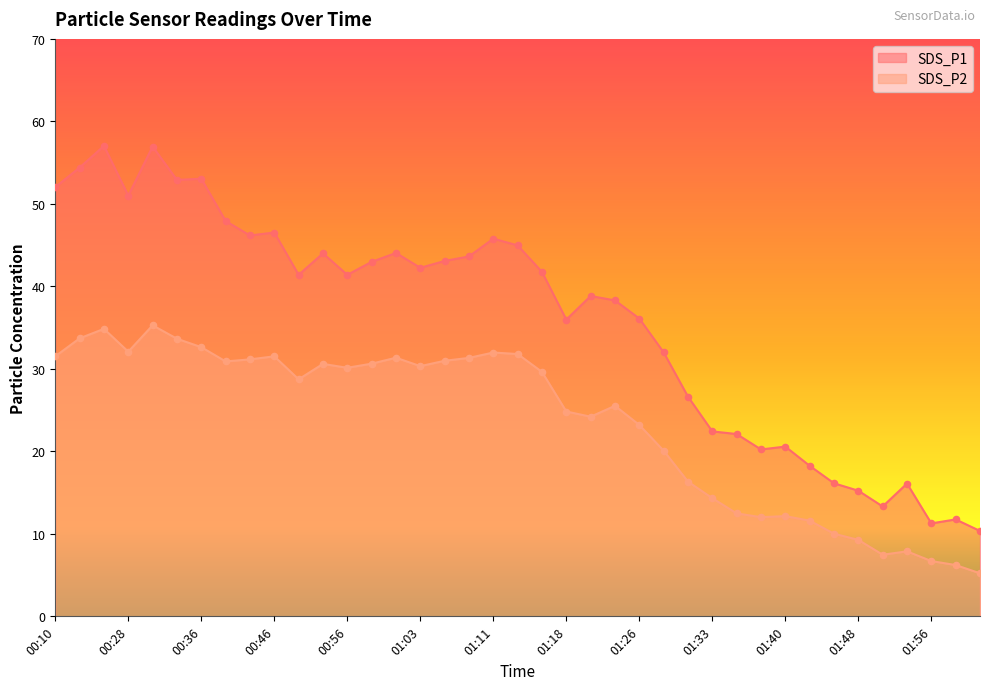

At how many categories does at least one series exceed 33?

25